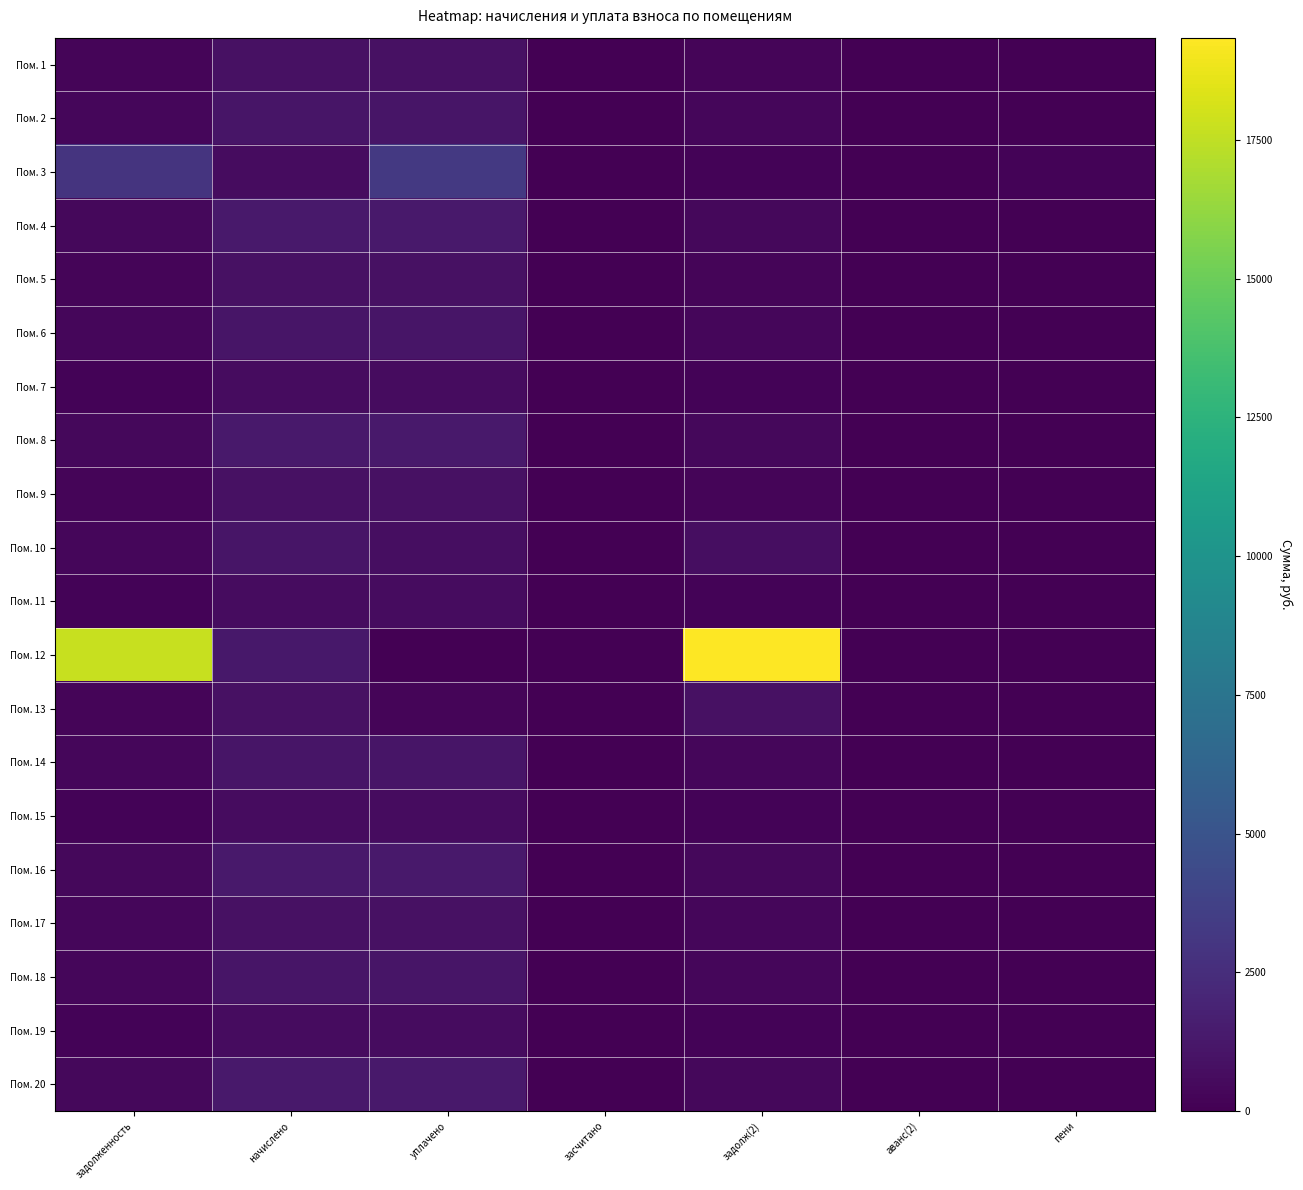

Which series has the widest spread of values?

Пом. 12